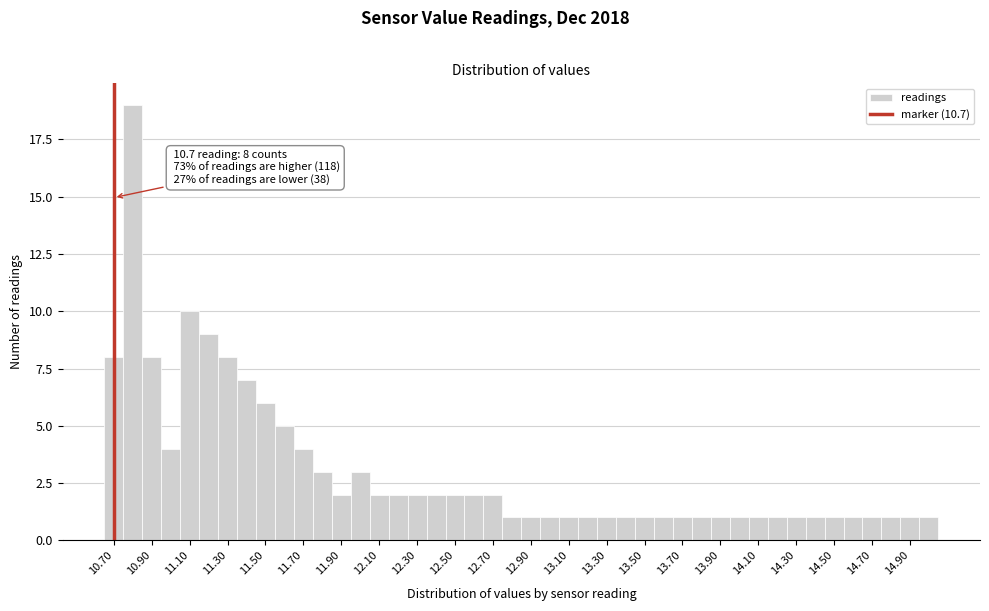

Which range on the x-axis has the tallest bar?

10.75 to 10.85